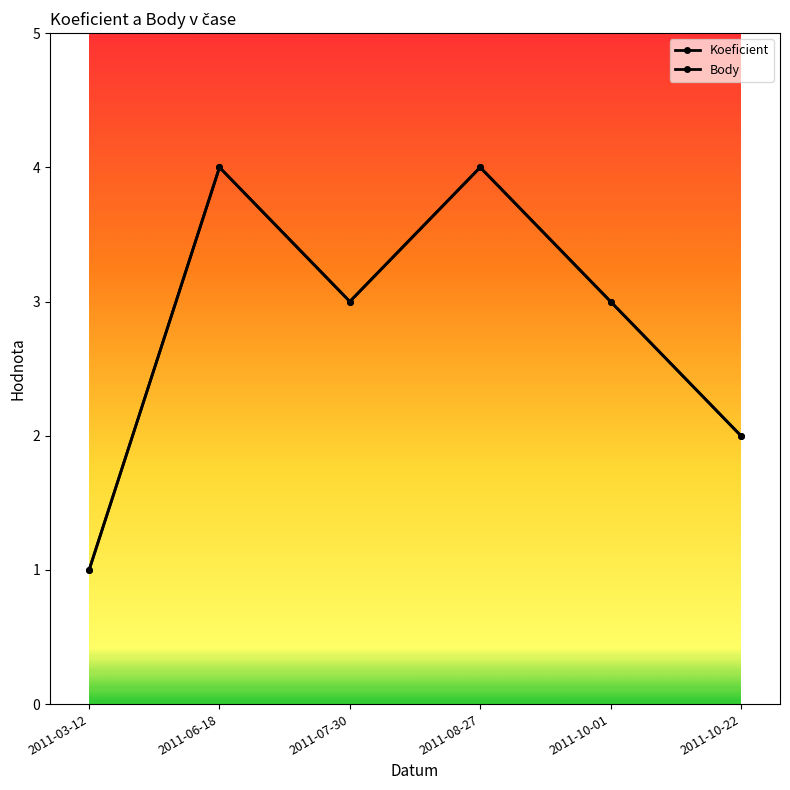

How many interior local peaks does the Body series have?

2